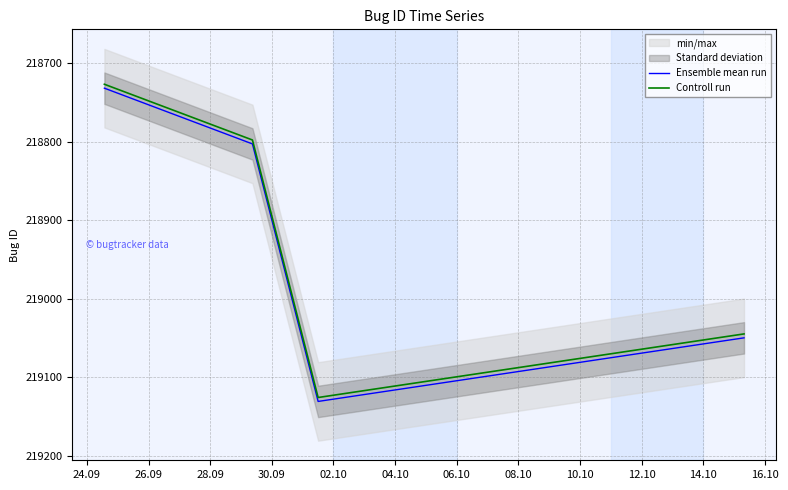

What is the minimum value for Ensemble mean run?

218732